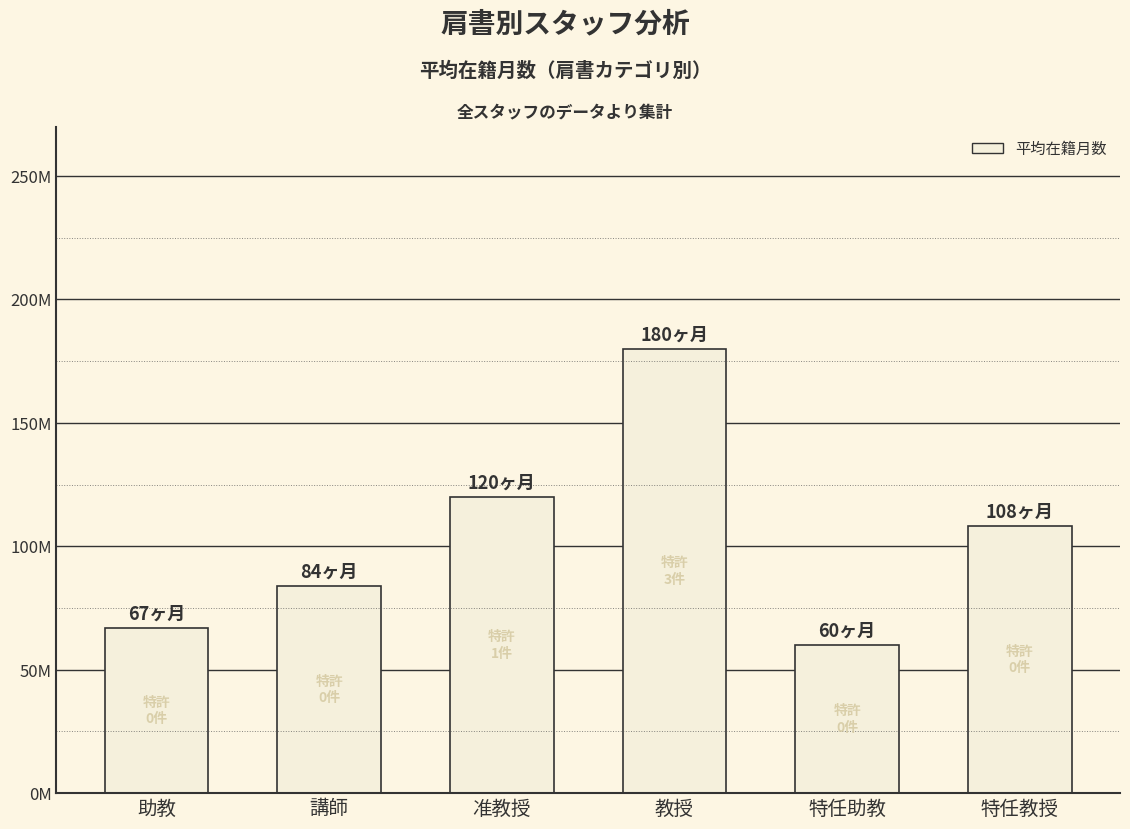

Rank the categories by value from lowest to highest.

特任助教, 助教, 講師, 特任教授, 准教授, 教授